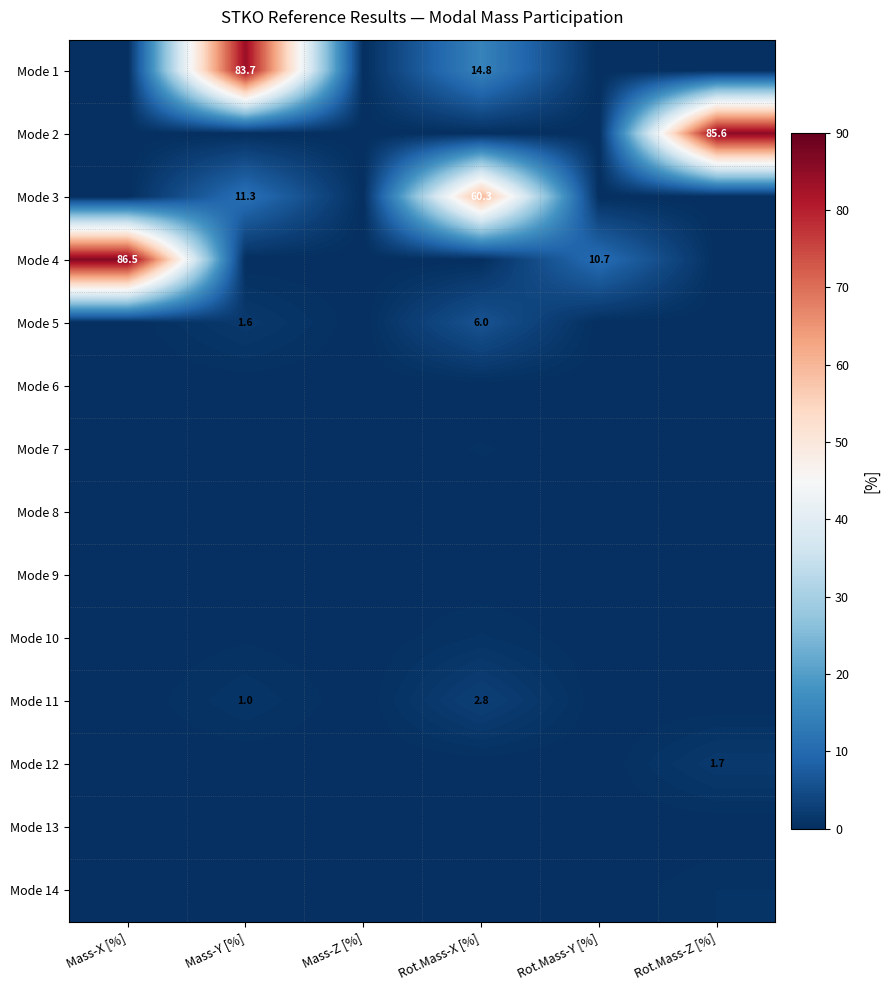

How many values in Mode 14 are above zero?

1